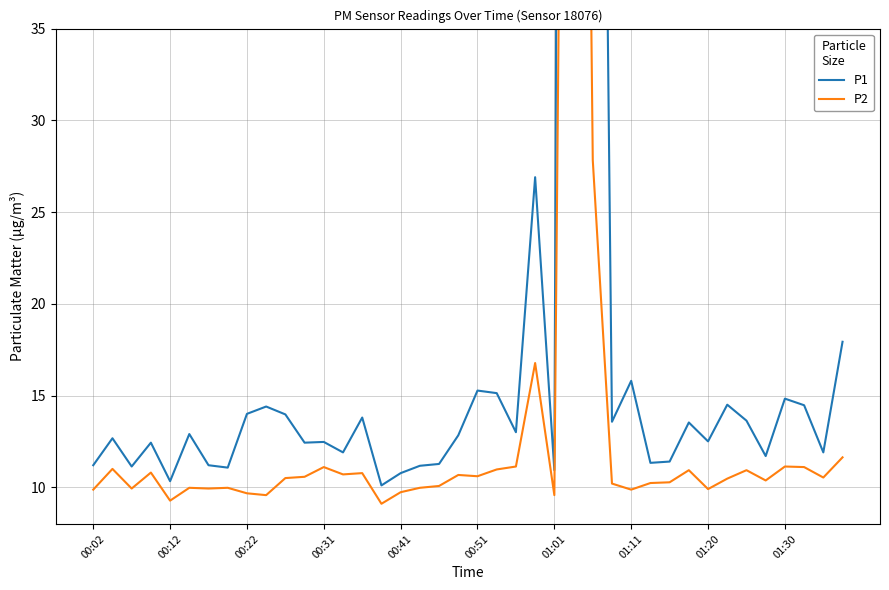

What is the maximum value for P1?

273.1